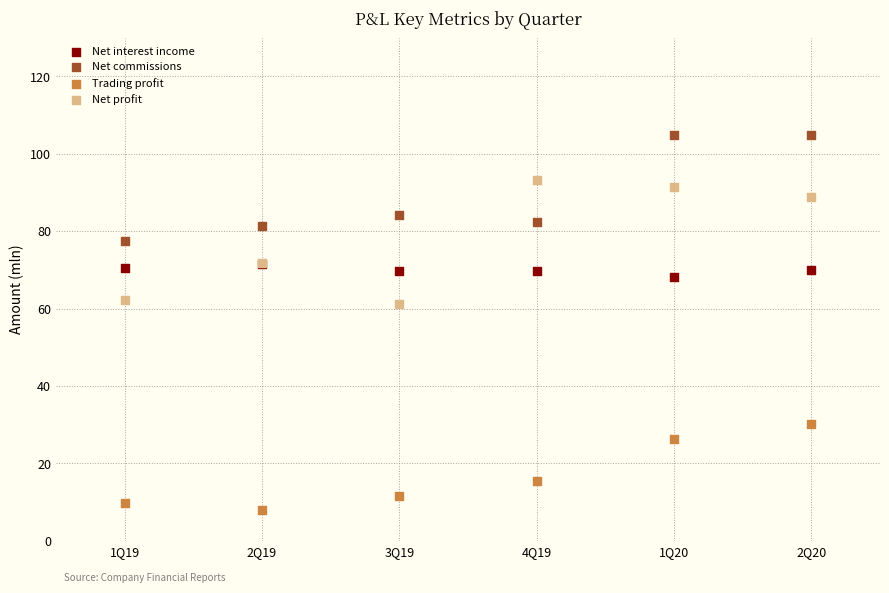

Which series contains the lowest Y value?

Trading profit